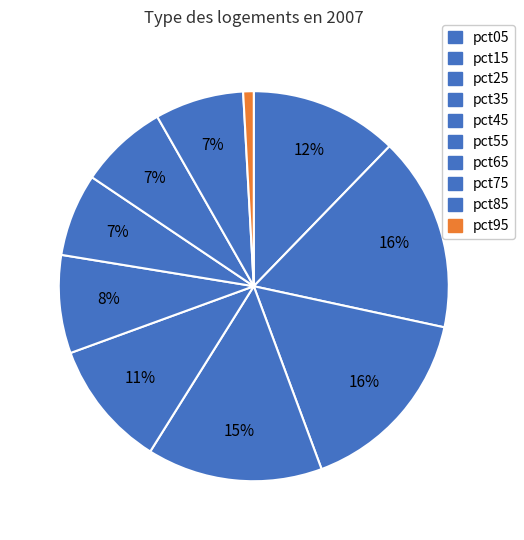

How many slices are in this pie chart?

10